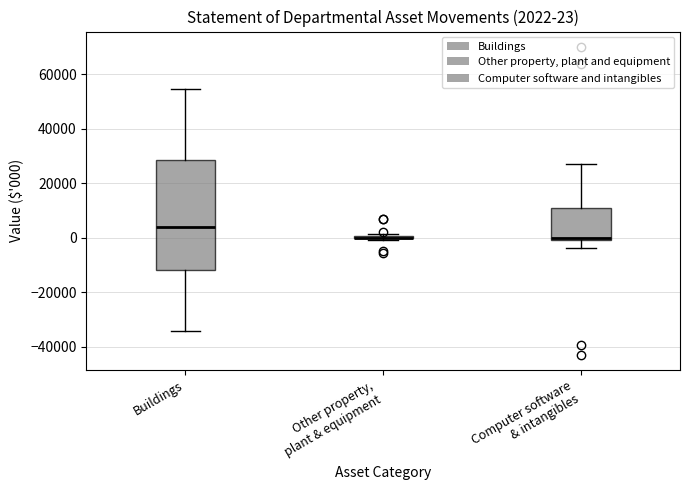

Which box is the tallest, from its lower edge to its upper edge?

Buildings